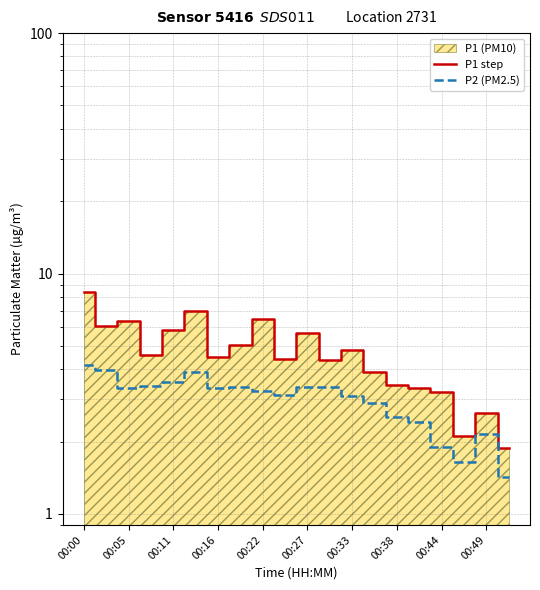

What is the lowest value of the P1 step series?

1.9